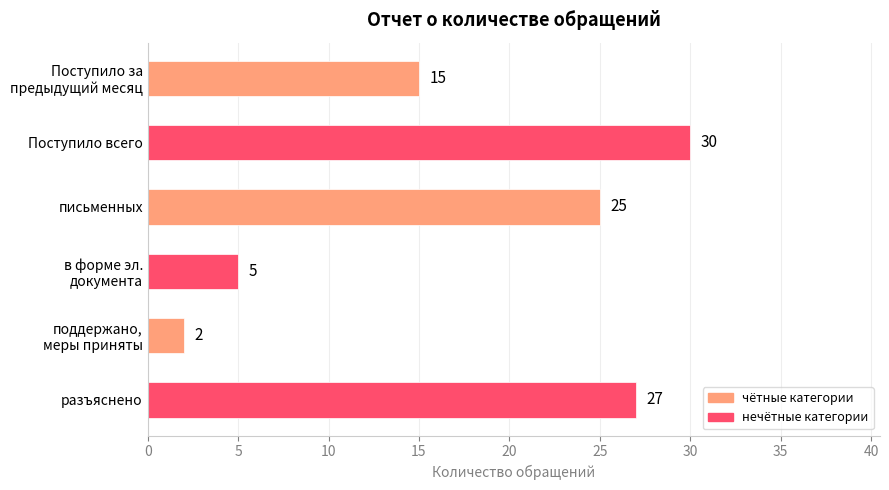

What position from the top is Поступило всего?

2